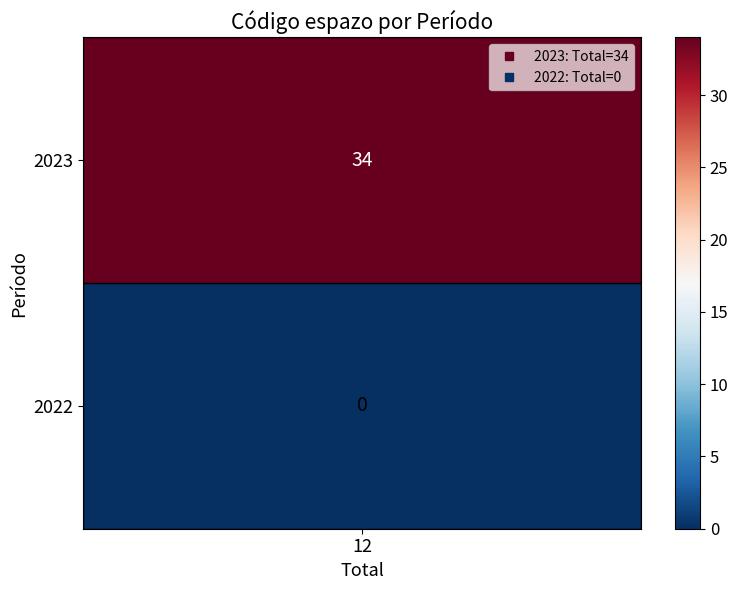

Reading left to right, extract all data points from this chart.

0=34	1=0